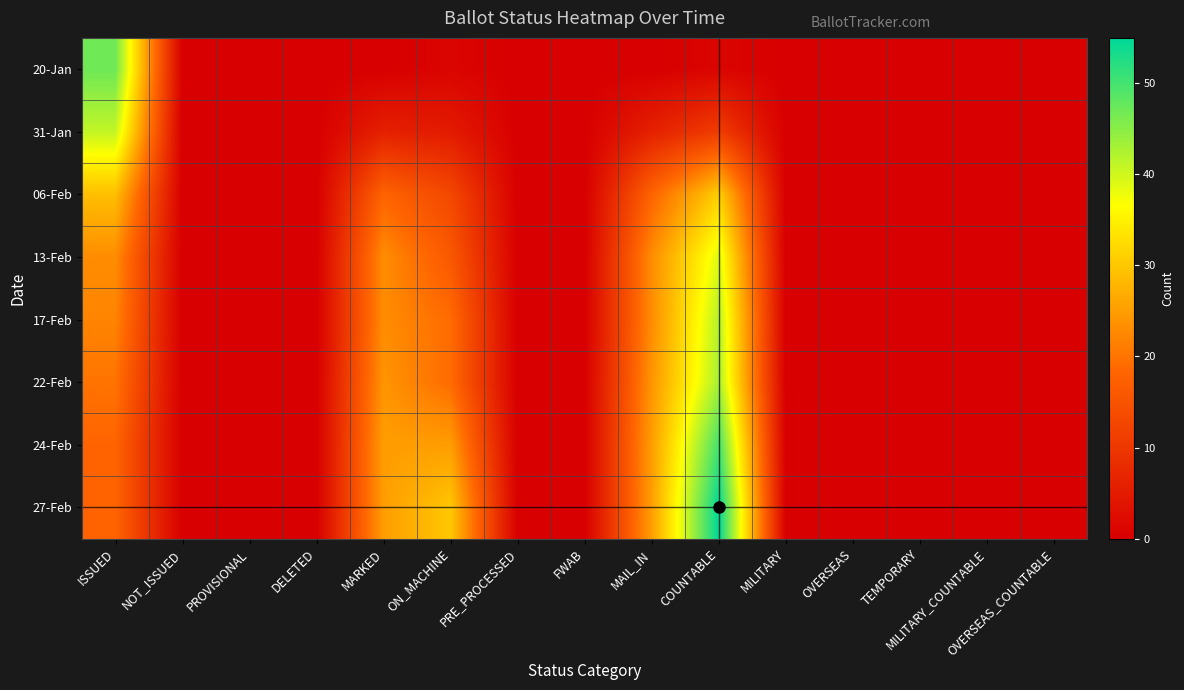

Reading left to right, list all the values displayed in this chart.

20-Jan: ISSUED=47	NOT_ISSUED=0	PROVISIONAL=0	DELETED=0	MARKED=0	ON_MACHINE=1	PRE_PROCESSED=0	FWAB=0	MAIL_IN=0	COUNTABLE=1	MILITARY=0	OVERSEAS=0	TEMPORARY=0	MILITARY_COUNTABLE=0	OVERSEAS_COUNTABLE=0
31-Jan: ISSUED=41	NOT_ISSUED=0	PROVISIONAL=0	DELETED=0	MARKED=6	ON_MACHINE=5	PRE_PROCESSED=0	FWAB=0	MAIL_IN=6	COUNTABLE=11	MILITARY=0	OVERSEAS=0	TEMPORARY=0	MILITARY_COUNTABLE=0	OVERSEAS_COUNTABLE=0
06-Feb: ISSUED=29	NOT_ISSUED=0	PROVISIONAL=0	DELETED=0	MARKED=18	ON_MACHINE=13	PRE_PROCESSED=0	FWAB=0	MAIL_IN=18	COUNTABLE=31	MILITARY=0	OVERSEAS=0	TEMPORARY=0	MILITARY_COUNTABLE=0	OVERSEAS_COUNTABLE=0
13-Feb: ISSUED=23	NOT_ISSUED=0	PROVISIONAL=0	DELETED=0	MARKED=23	ON_MACHINE=16	PRE_PROCESSED=0	FWAB=0	MAIL_IN=23	COUNTABLE=39	MILITARY=0	OVERSEAS=0	TEMPORARY=0	MILITARY_COUNTABLE=0	OVERSEAS_COUNTABLE=0
17-Feb: ISSUED=22	NOT_ISSUED=0	PROVISIONAL=0	DELETED=0	MARKED=23	ON_MACHINE=19	PRE_PROCESSED=0	FWAB=0	MAIL_IN=23	COUNTABLE=42	MILITARY=0	OVERSEAS=0	TEMPORARY=0	MILITARY_COUNTABLE=0	OVERSEAS_COUNTABLE=0
22-Feb: ISSUED=20	NOT_ISSUED=0	PROVISIONAL=0	DELETED=0	MARKED=24	ON_MACHINE=19	PRE_PROCESSED=0	FWAB=0	MAIL_IN=24	COUNTABLE=43	MILITARY=0	OVERSEAS=0	TEMPORARY=0	MILITARY_COUNTABLE=0	OVERSEAS_COUNTABLE=0
24-Feb: ISSUED=18	NOT_ISSUED=0	PROVISIONAL=0	DELETED=0	MARKED=25	ON_MACHINE=25	PRE_PROCESSED=0	FWAB=0	MAIL_IN=25	COUNTABLE=50	MILITARY=0	OVERSEAS=0	TEMPORARY=0	MILITARY_COUNTABLE=0	OVERSEAS_COUNTABLE=0
27-Feb: ISSUED=18	NOT_ISSUED=0	PROVISIONAL=0	DELETED=0	MARKED=25	ON_MACHINE=30	PRE_PROCESSED=0	FWAB=0	MAIL_IN=25	COUNTABLE=55	MILITARY=0	OVERSEAS=0	TEMPORARY=0	MILITARY_COUNTABLE=0	OVERSEAS_COUNTABLE=0